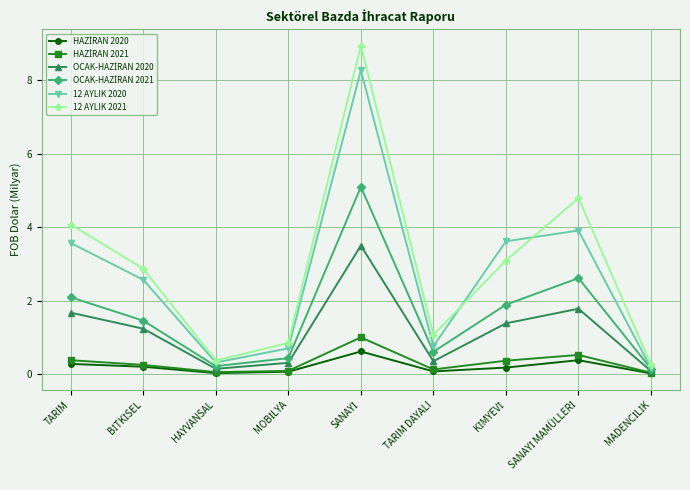

How many interior local peaks does the 12 AYLIK 2021 series have?

2